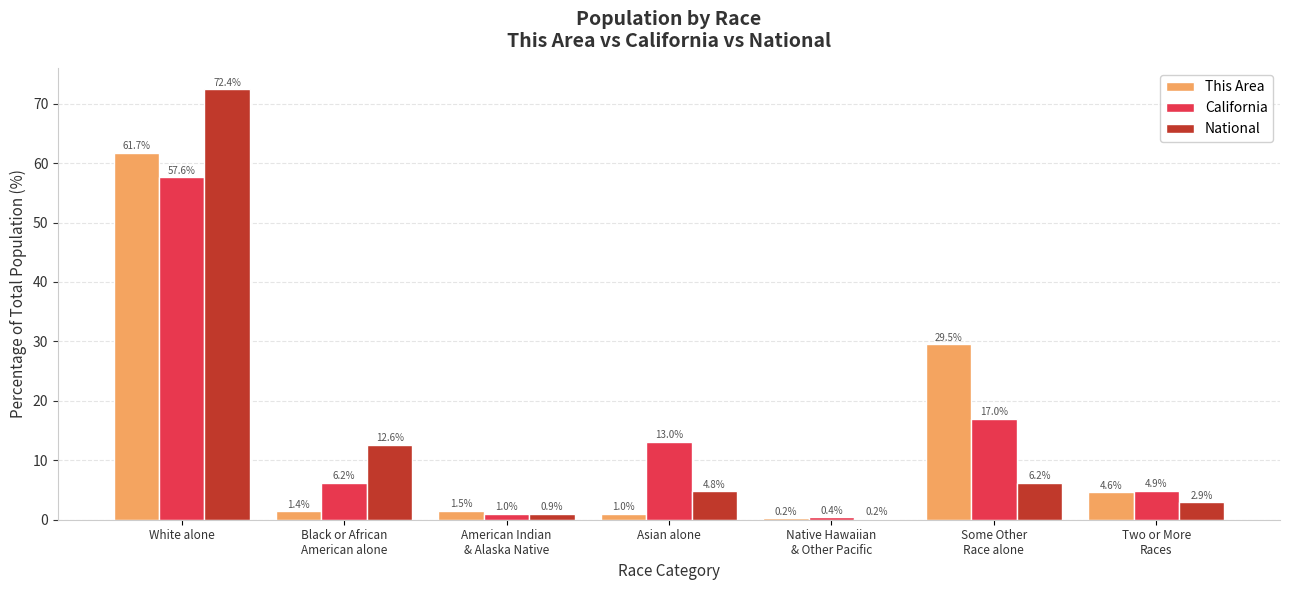

What is the sum of the National values at White alone and Two or More
Races?

75.3